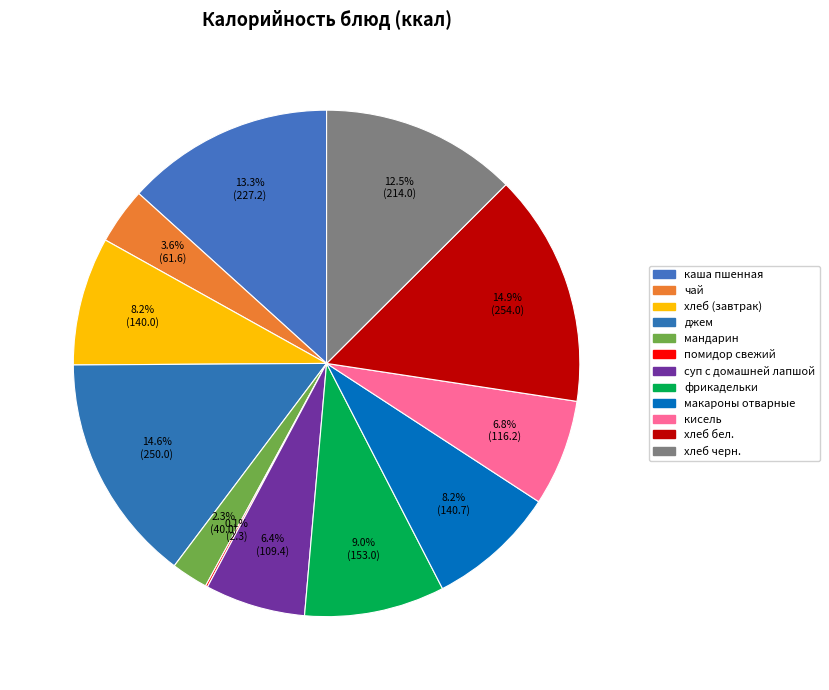

Rank the categories by value from highest to lowest.

хлеб бел., джем, каша пшенная, хлеб черн., фрикадельки, макароны отварные, хлеб (завтрак), кисель, суп с домашней лапшой, чай, мандарин, помидор свежий